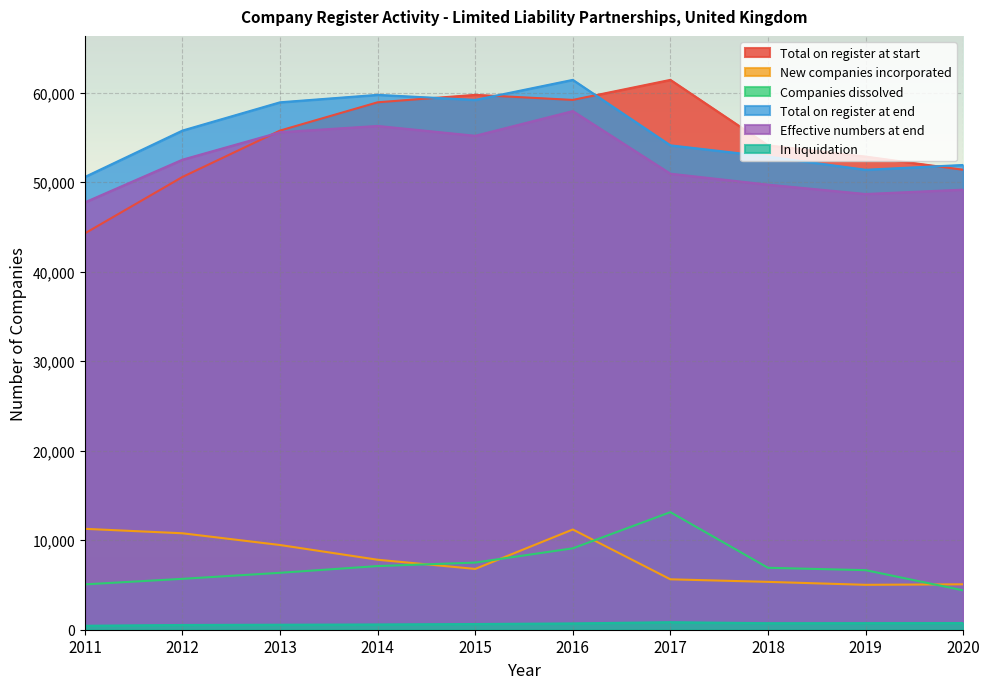

Between 2012 and 2015, which series saw the biggest shift?

Total on register at start